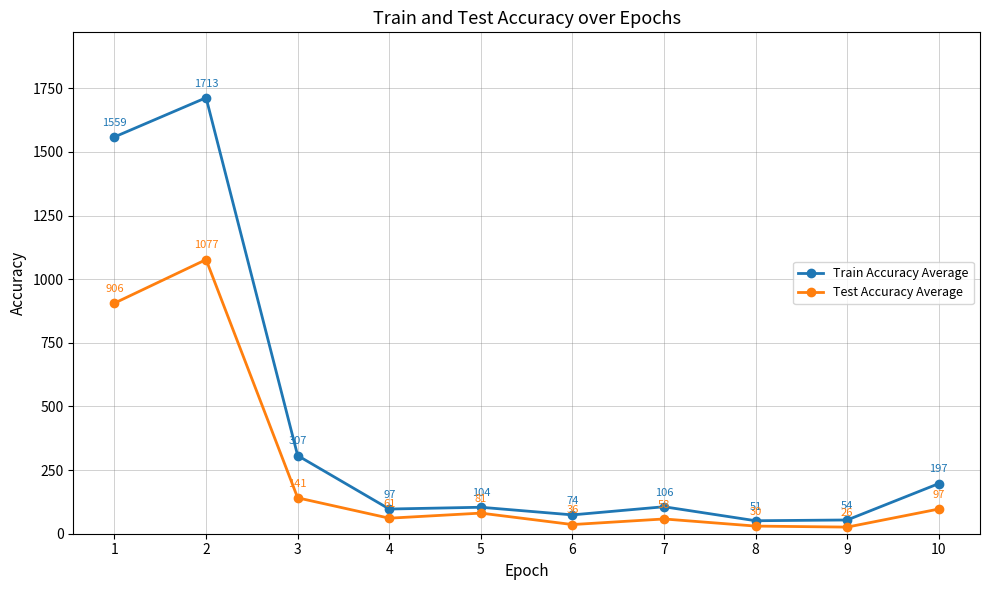

Reading left to right, what are all the values shown in this chart?

Train Accuracy Average: 1=1559	2=1713	3=307	4=97	5=104	6=74	7=106	8=51	9=54	10=197
Test Accuracy Average: 1=906	2=1077	3=141	4=61	5=81	6=36	7=58	8=30	9=26	10=97